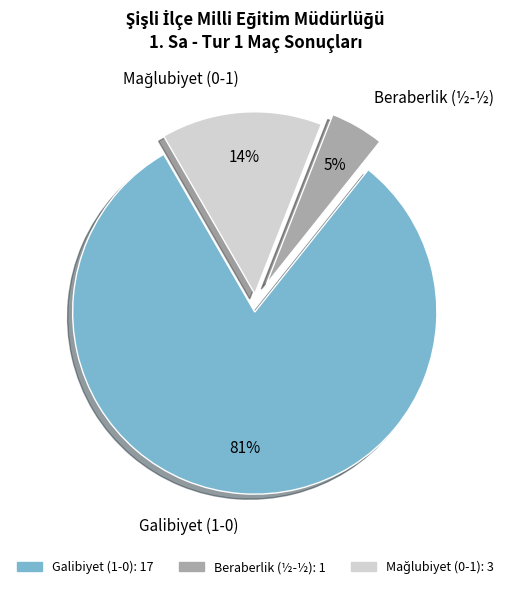

Do Beraberlik (½-½) and Galibiyet (1-0) together represent more than half of the pie?

Yes